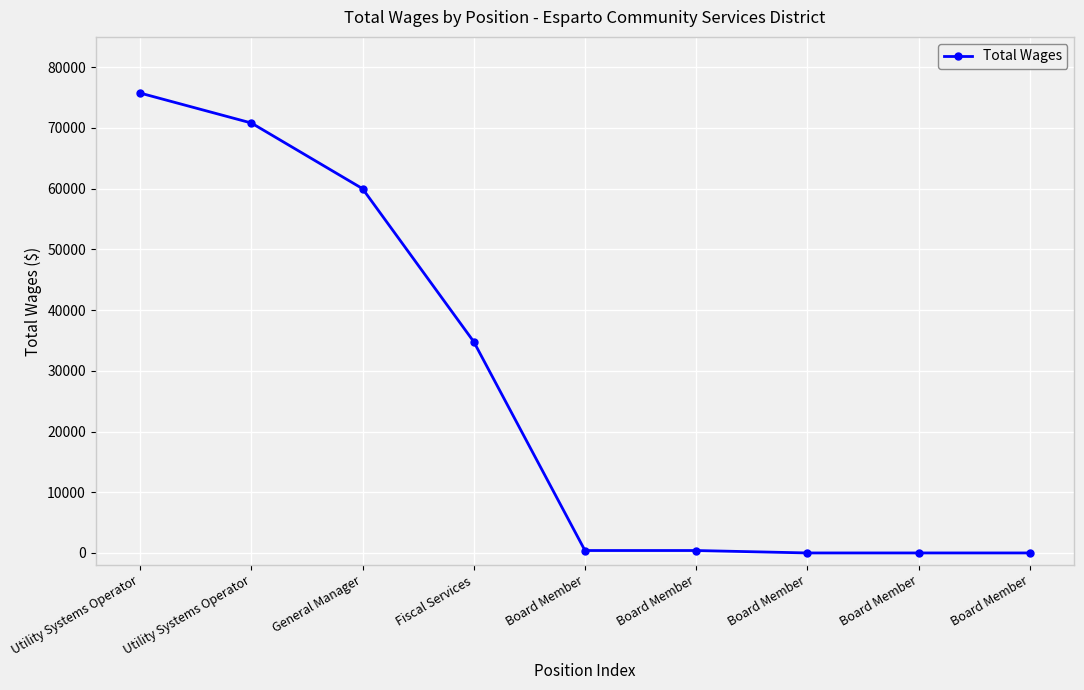

How many lines are shown in the chart?

1